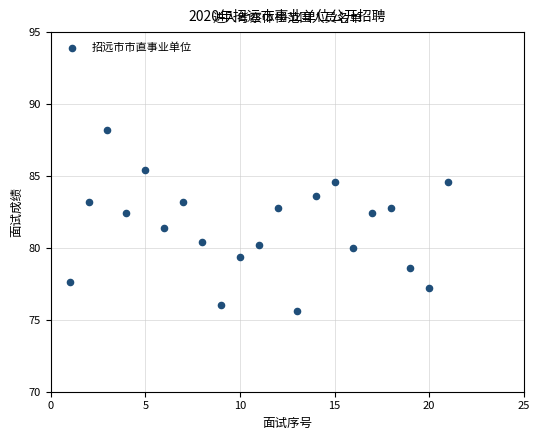

What is the range of Y values (max minus min)?

12.6